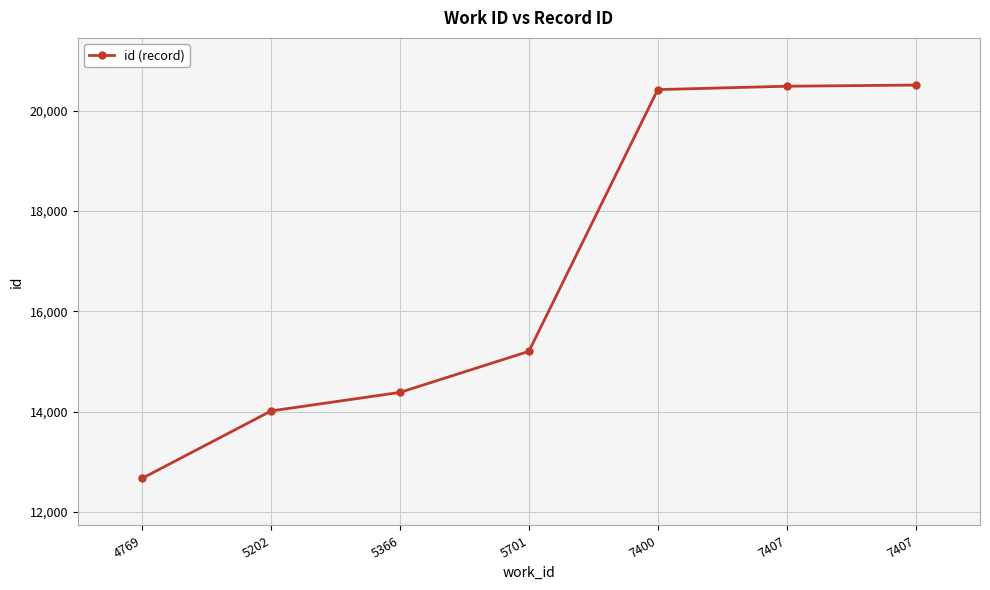

True or false: there are more than 0 points higher than both neighbors.

False